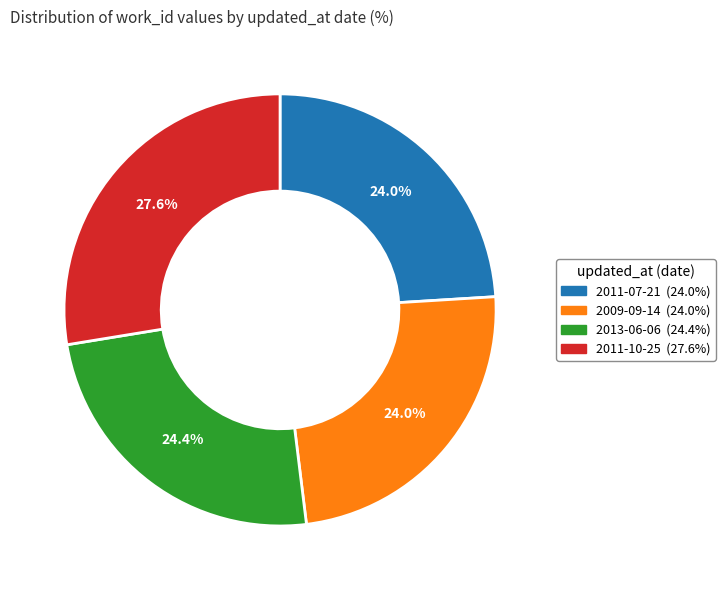

Approximately how many times larger is the value at 2013-06-06 compared to 2011-10-25?

0.9